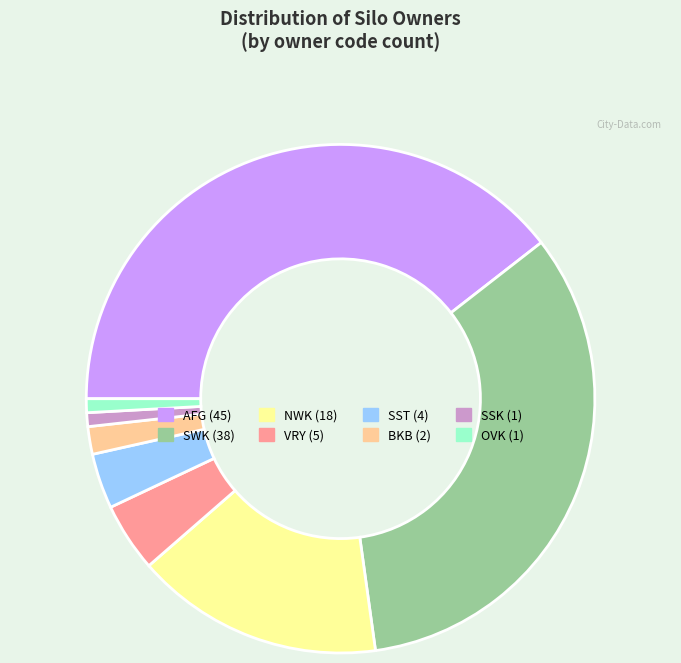

Does any single category account for the majority?

No